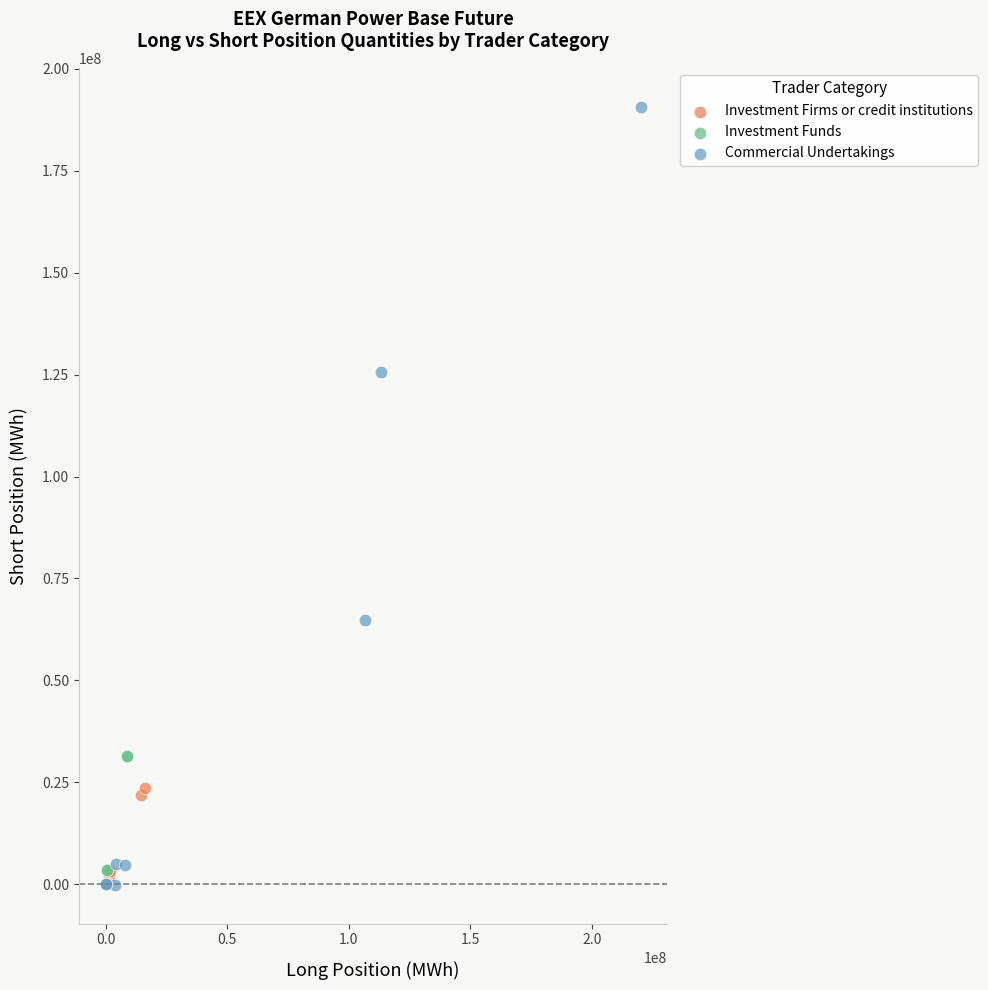

Which series has the widest spread of Y values?

Commercial Undertakings